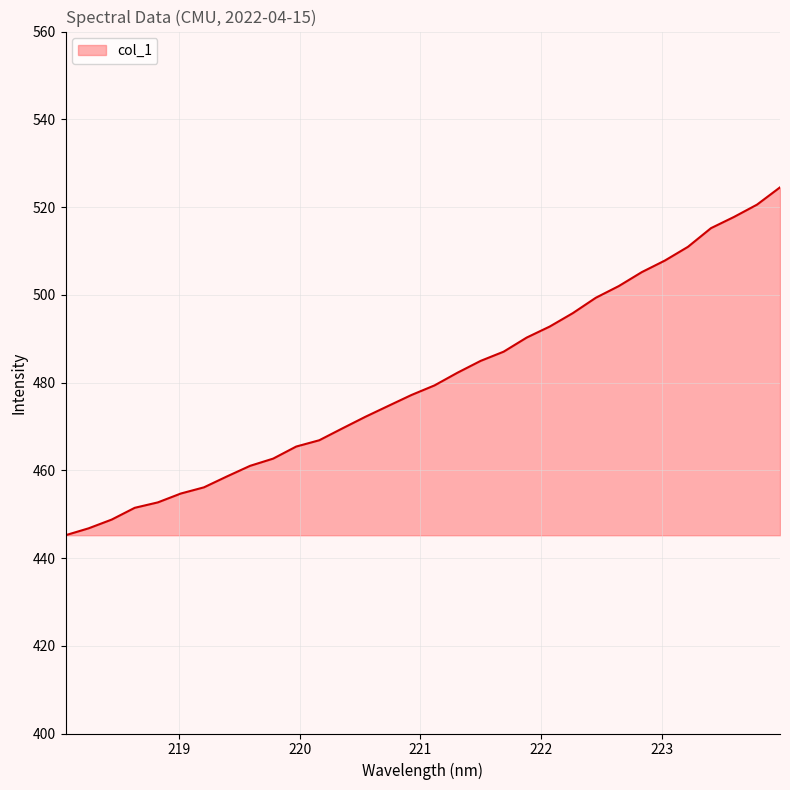

What is the greatest value displayed?

524.5